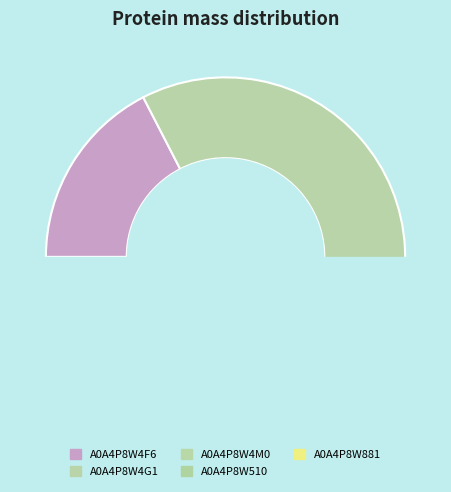

How many slices are in this pie chart?

5